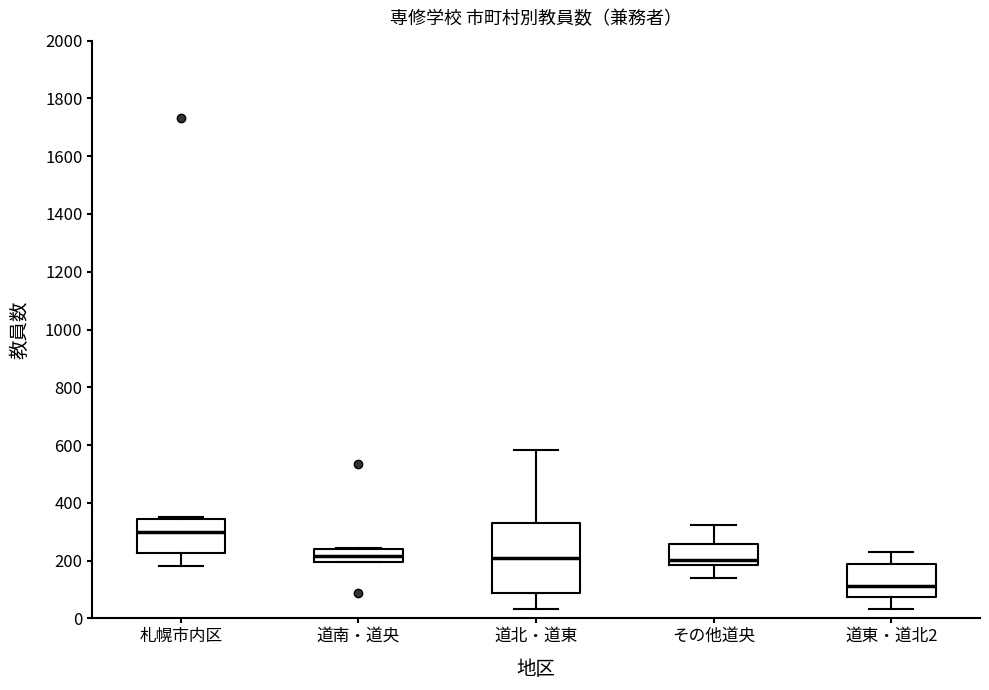

Where does the median line of the box for 道南・道央 sit on the y-axis? The values are not printed on the chart, so give them approximately, as read against the axis.

220